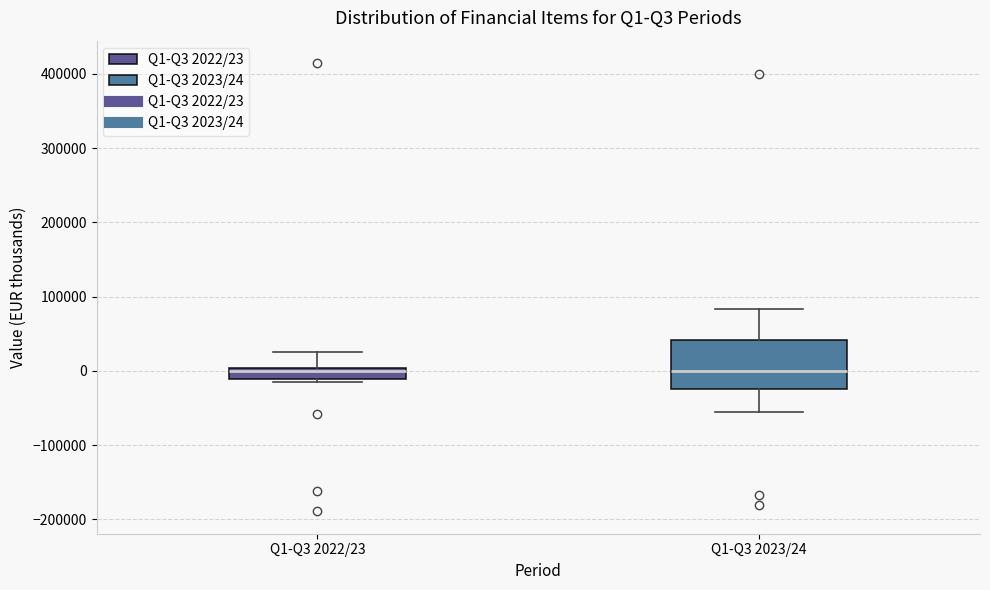

Which box is the tallest, from its lower edge to its upper edge?

Q1-Q3 2023/24